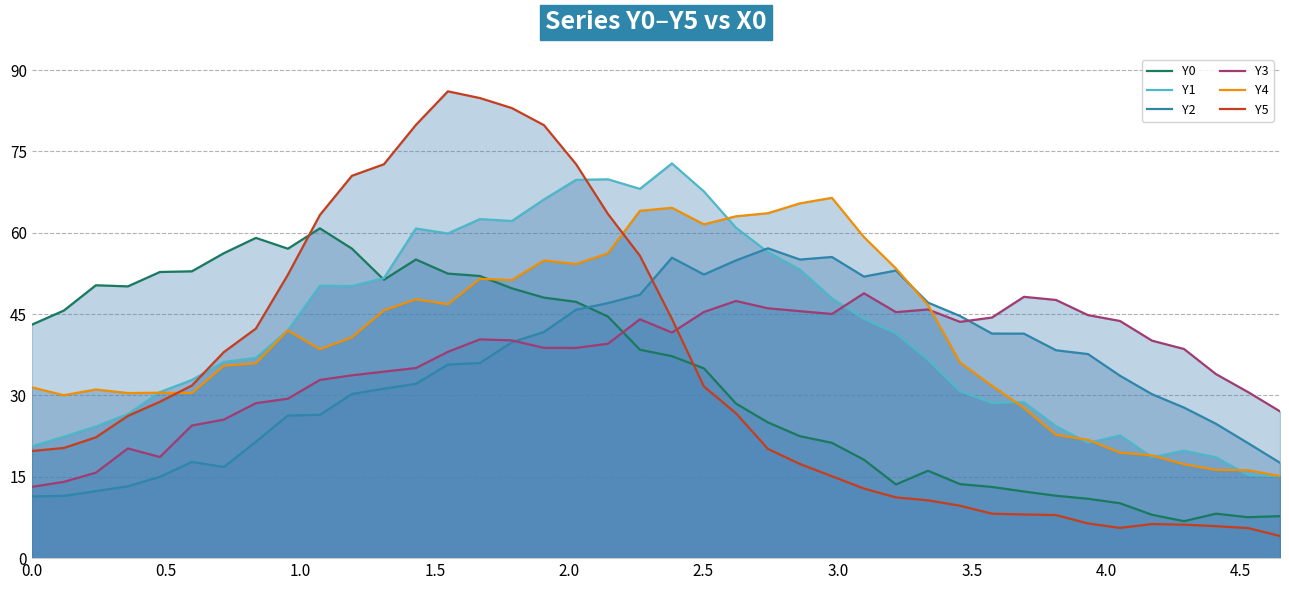

What is the smallest value displayed?

4.1